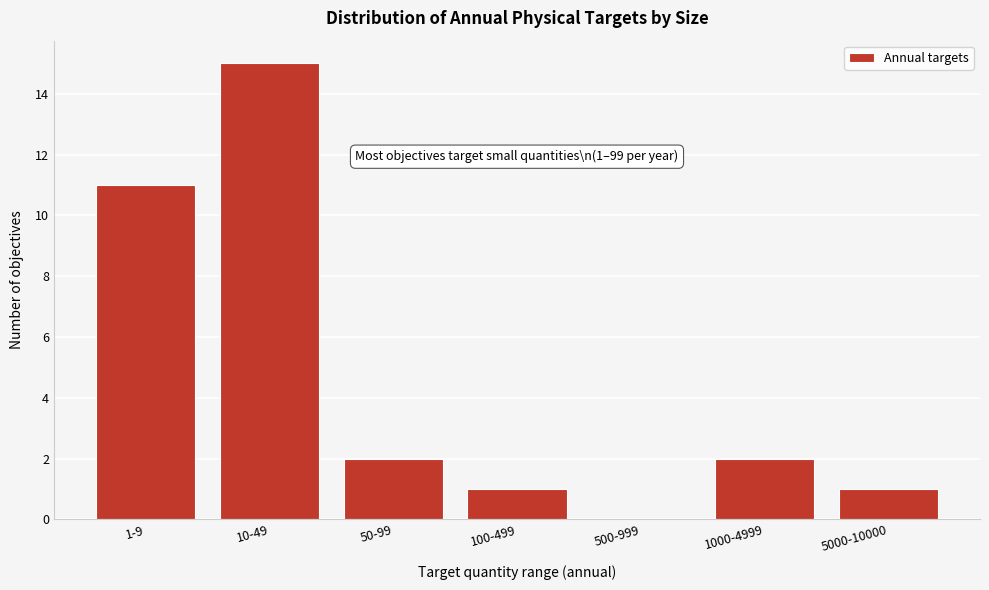

Reading left to right, transcribe all the data shown in this chart.

1-9=11	10-49=15	50-99=2	100-499=1	500-999=0	1000-4999=2	5000-10000=1